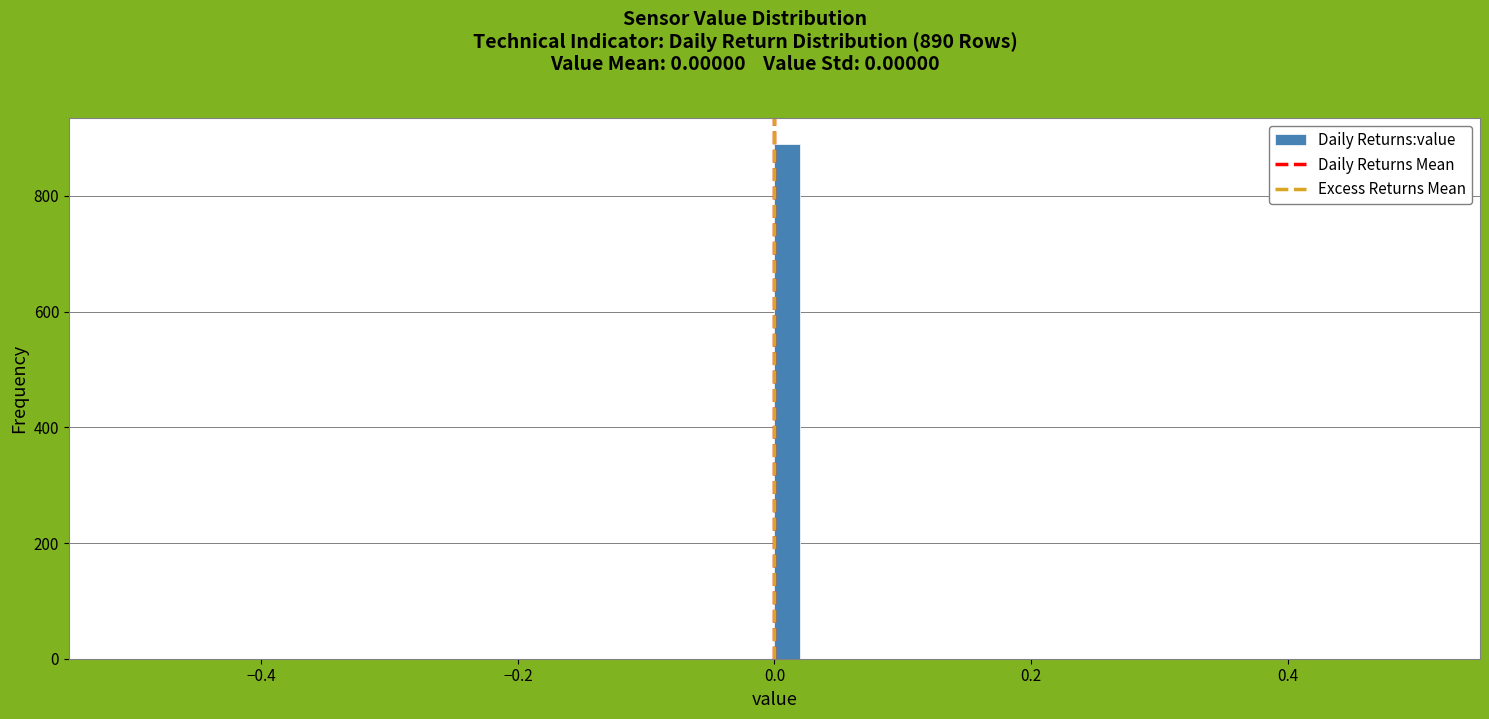

Read against the x-axis, roughly where is the centre of the tallest bar?

0.02